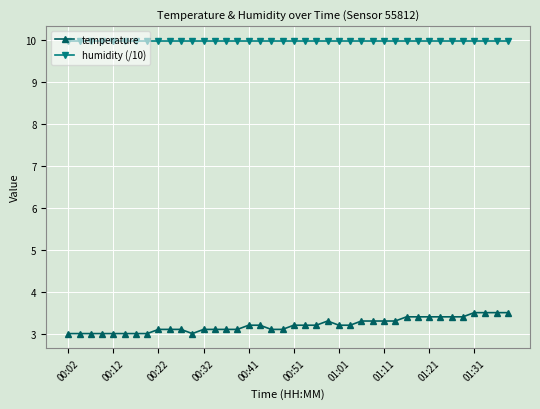

What is the value of the humidity (/10) point at the 32nd from the left?

10.0